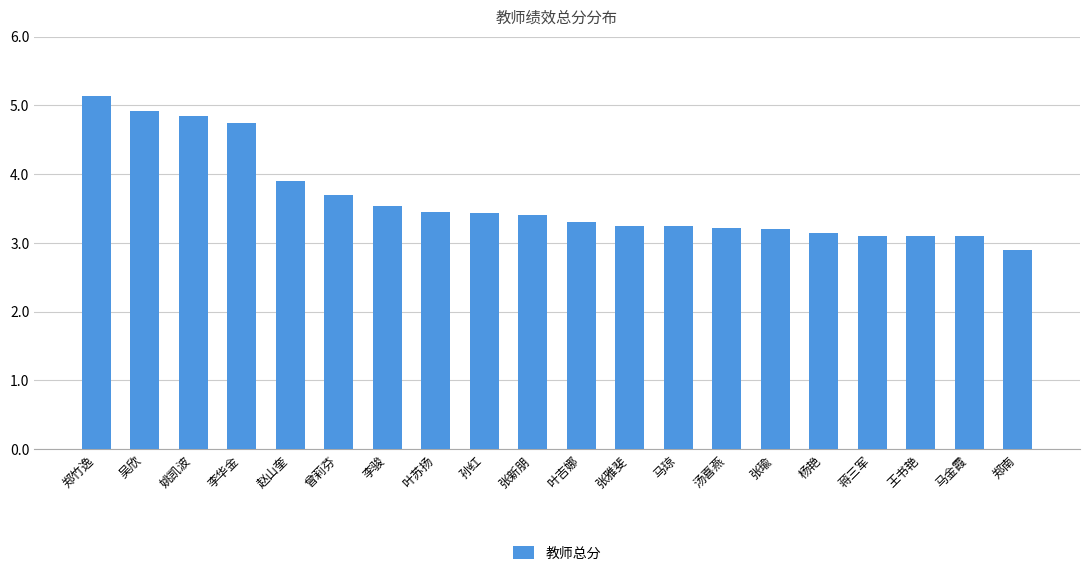

What is the label of the 16th bar from the left?

杨艳